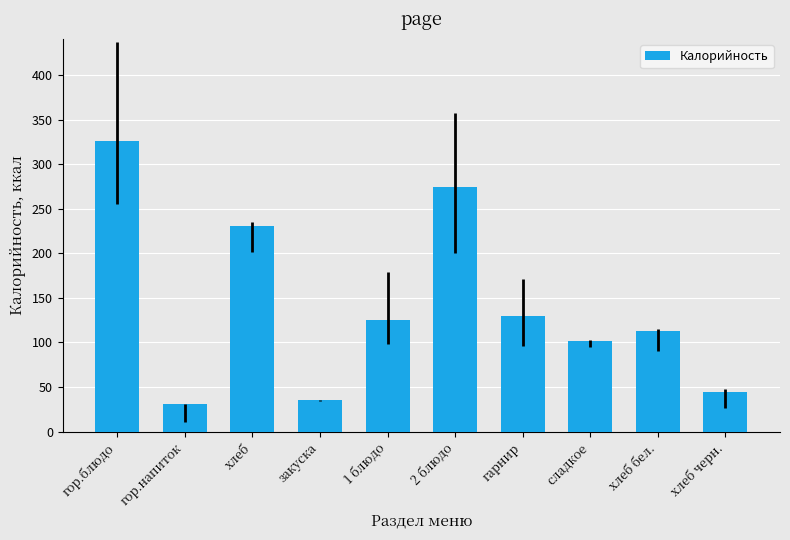

Rank the categories by value from lowest to highest.

гор.напиток, закуска, хлеб черн., сладкое, хлеб бел., 1 блюдо, гарнир, хлеб, 2 блюдо, гор.блюдо